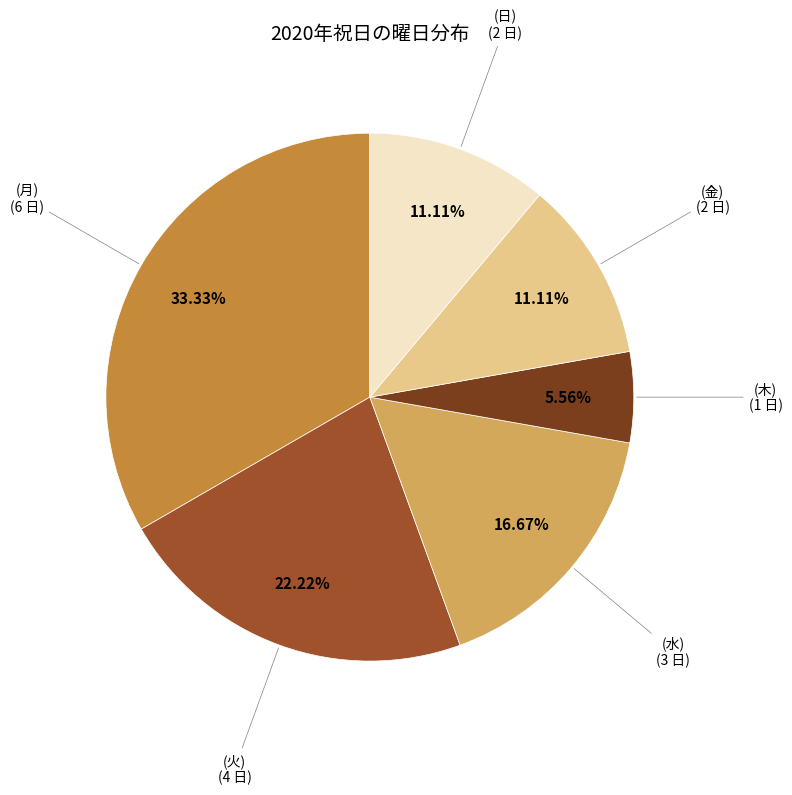

To the nearest percent, what is the average slice percentage?

17%